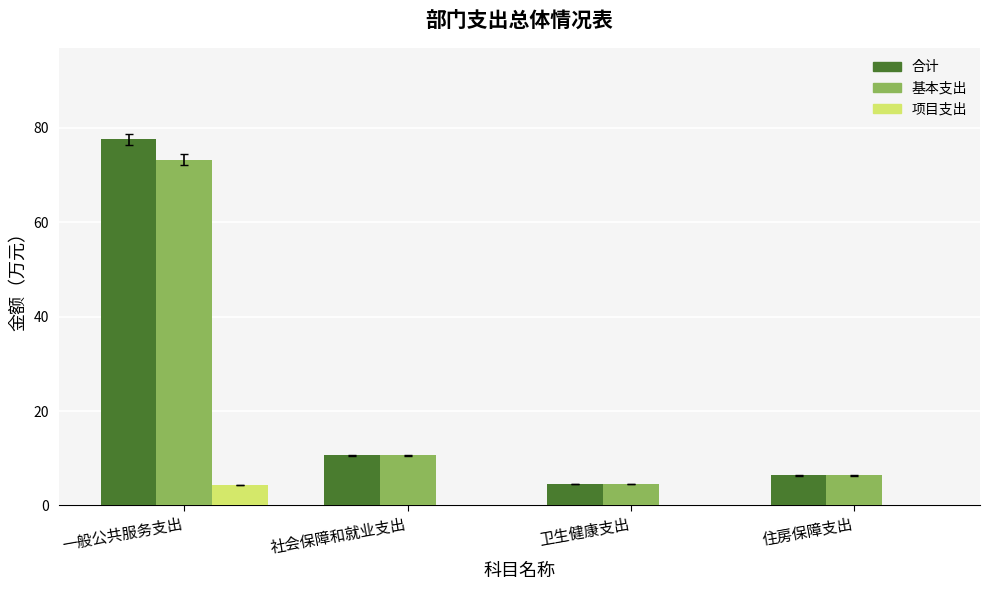

Which series has the widest spread of values?

合计